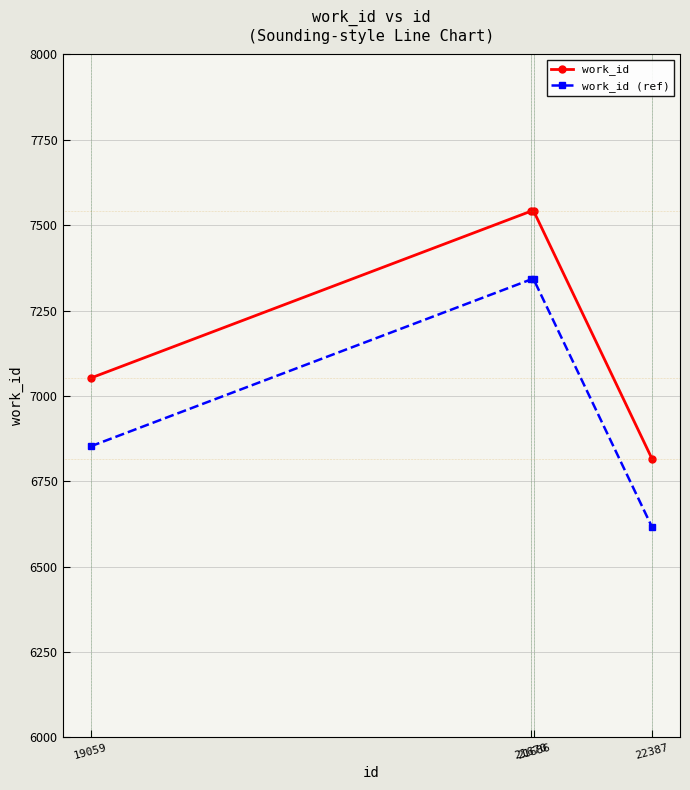

True or false: work_id (ref) and work_id intersect in this chart.

False